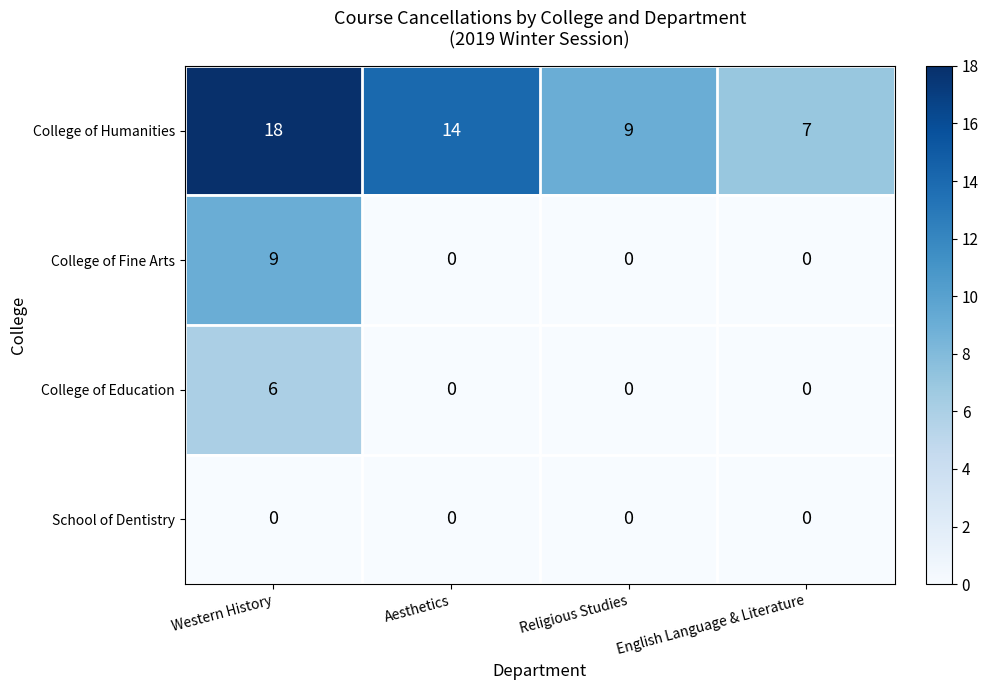

How many College of Education values are between 0 and 6?

4